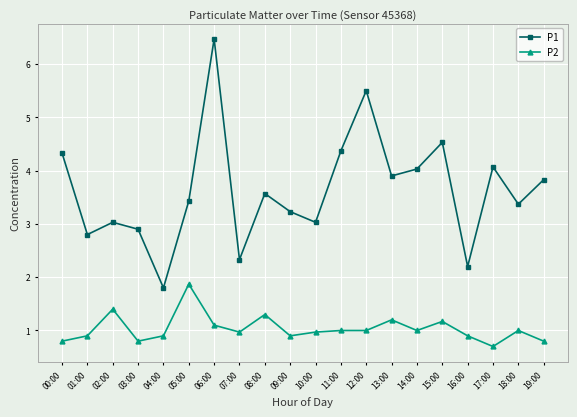

What is the approximate value of P1 at 11:00?

4.4